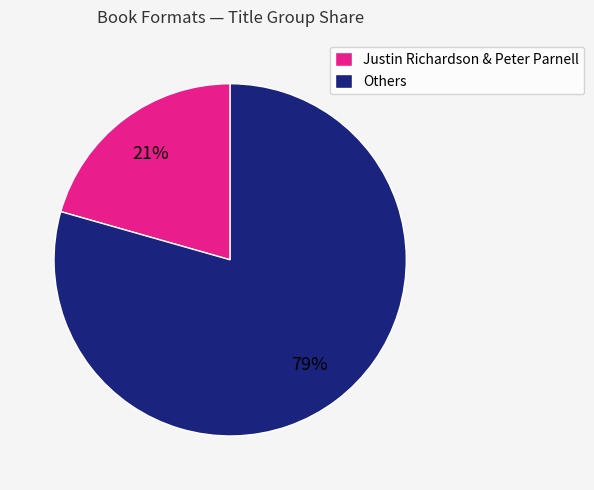

To the nearest percent, what is the combined percentage of Others and Justin Richardson & Peter Parnell?

100%